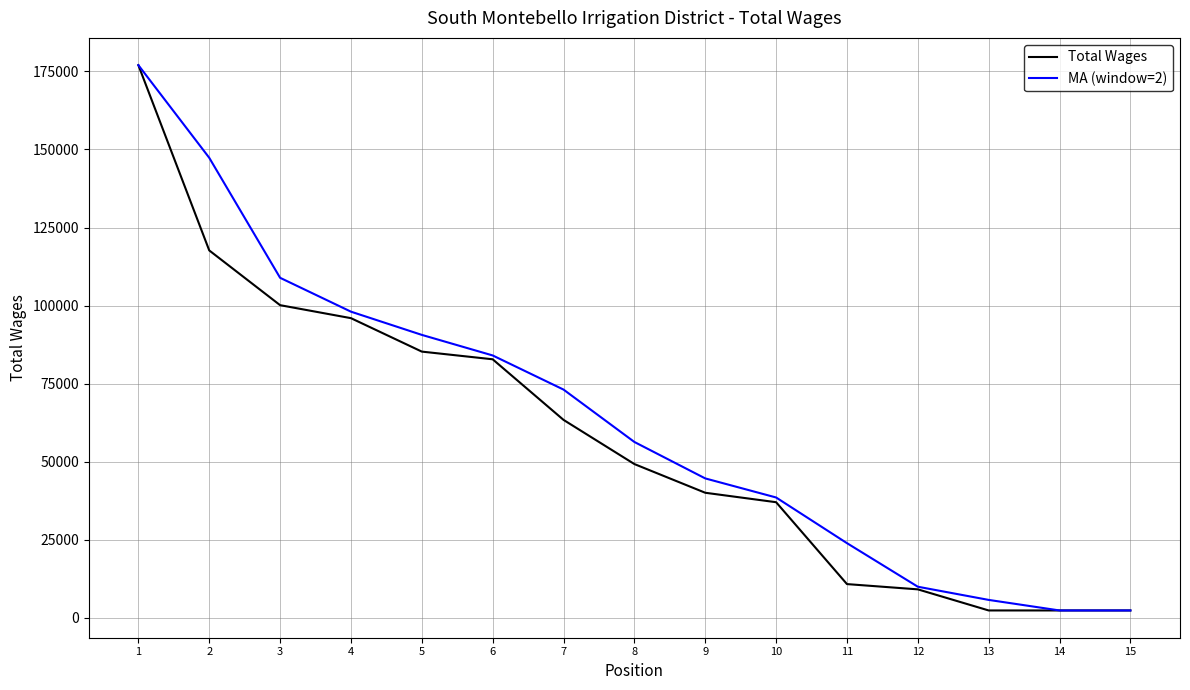

What is the total value across all series at 4?

194035.5